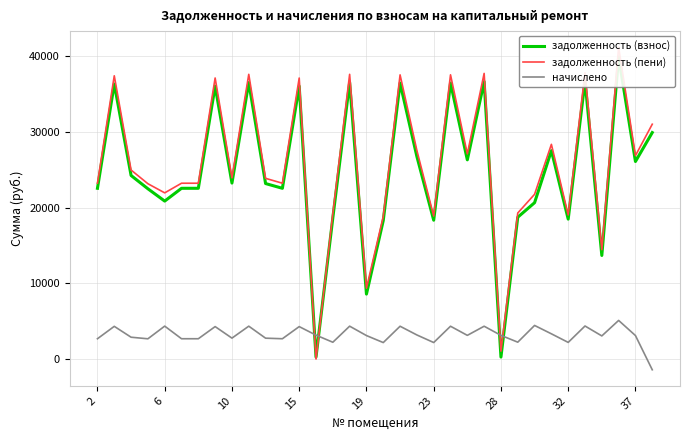

How many intersections are there between задолженность (взнос) and задолженность (пени)?

2